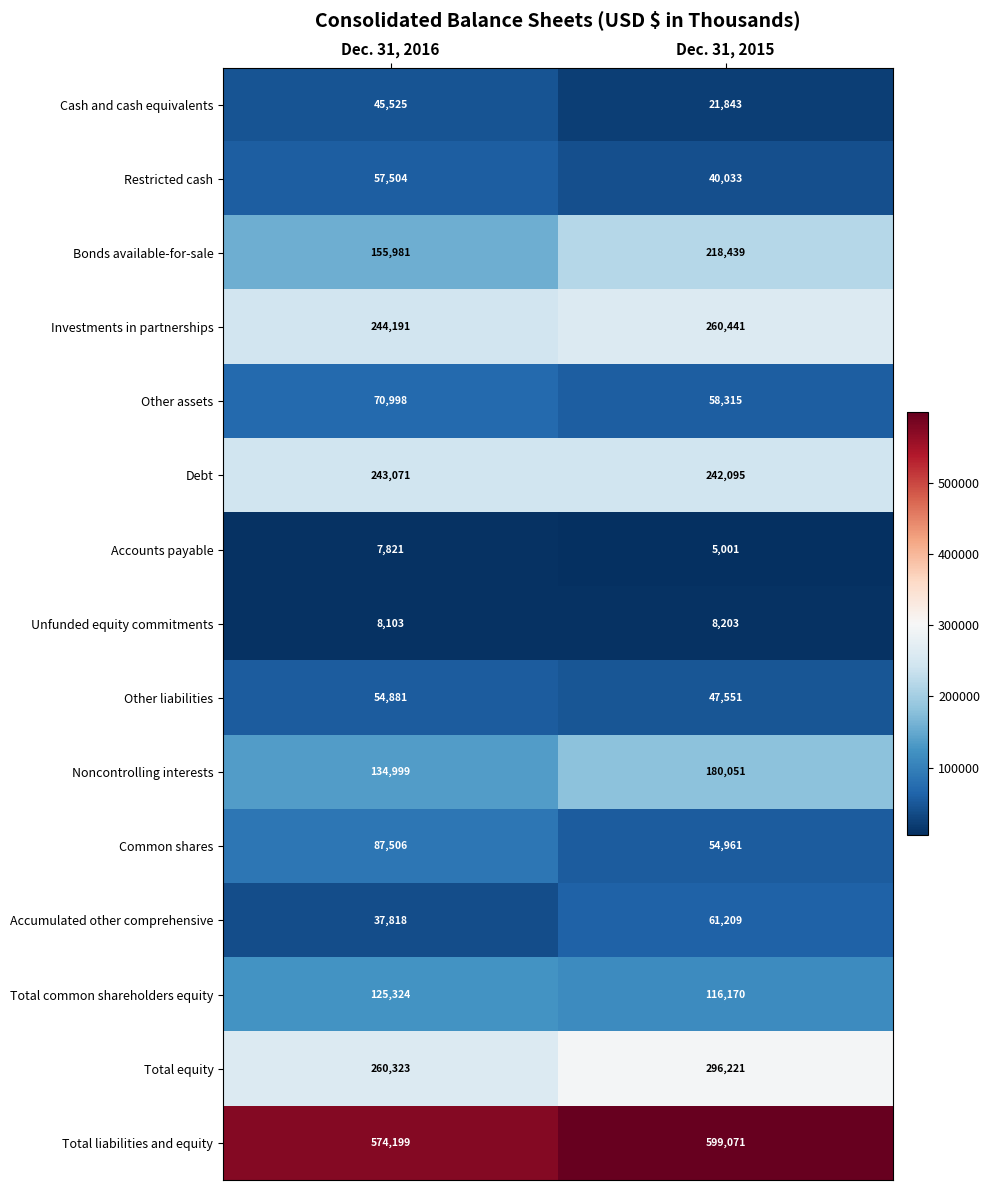

At which category is the sum across all series the highest?

Dec. 31, 2015